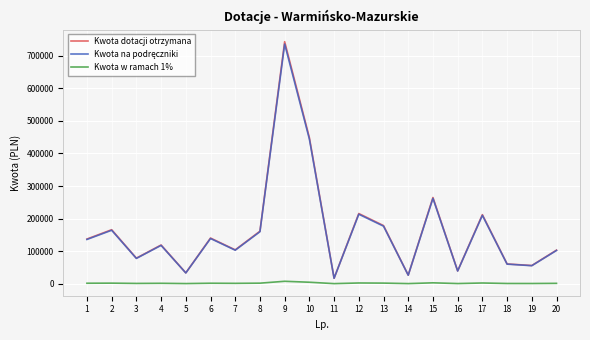

What is the lowest value of the Kwota dotacji otrzymana series?

16805.3